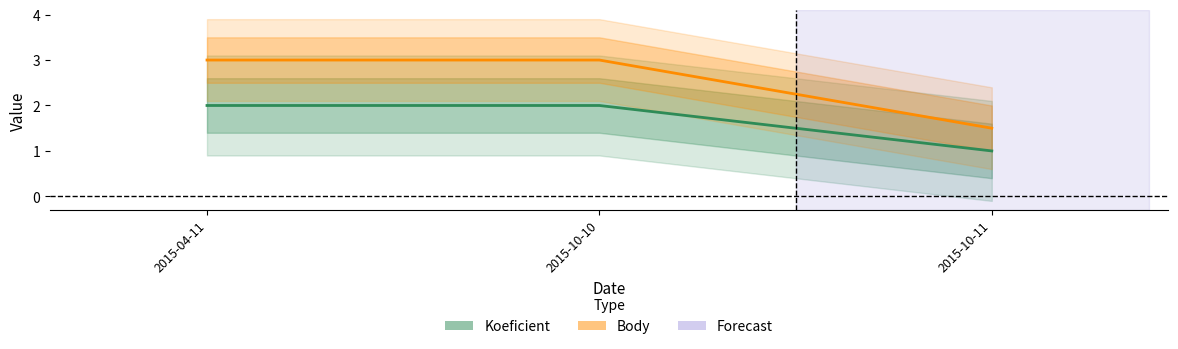

Which series has the widest spread of values?

Body